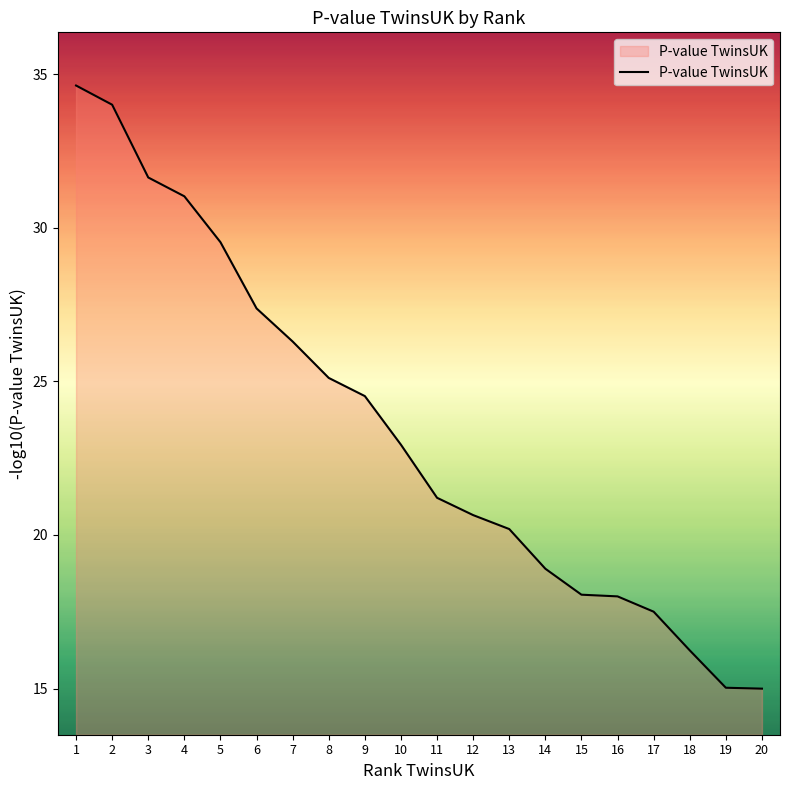

Where does the data first go above 22?

1